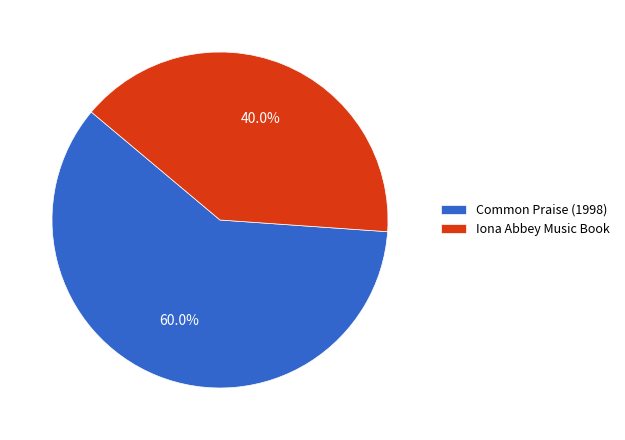

Rank the categories by value from highest to lowest.

Common Praise (1998), Iona Abbey Music Book